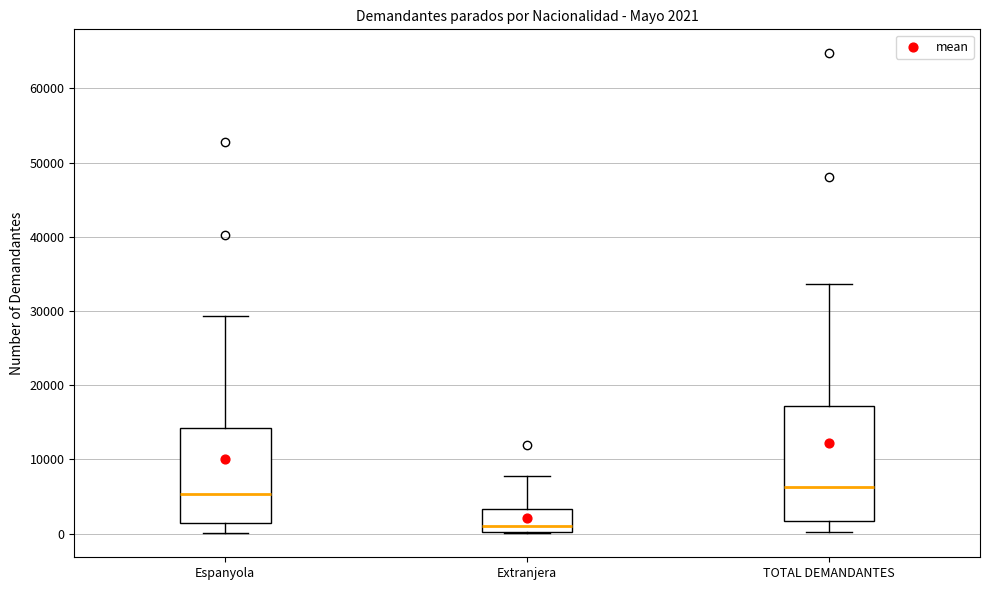

Comparing the boxes themselves (not the whiskers), which one is the tallest?

TOTAL DEMANDANTES